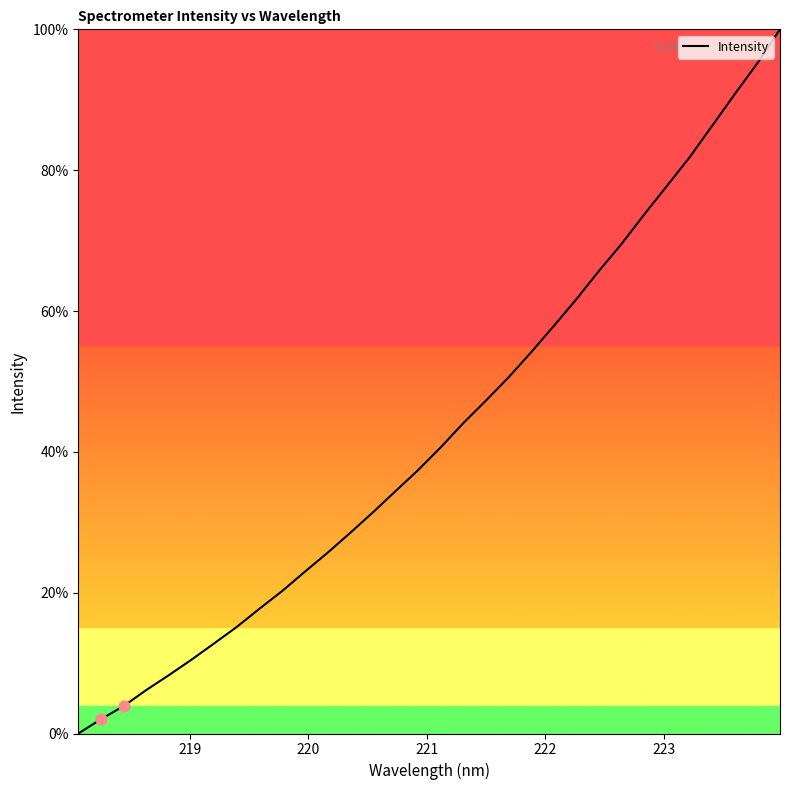

What is the greatest value displayed?

100.0